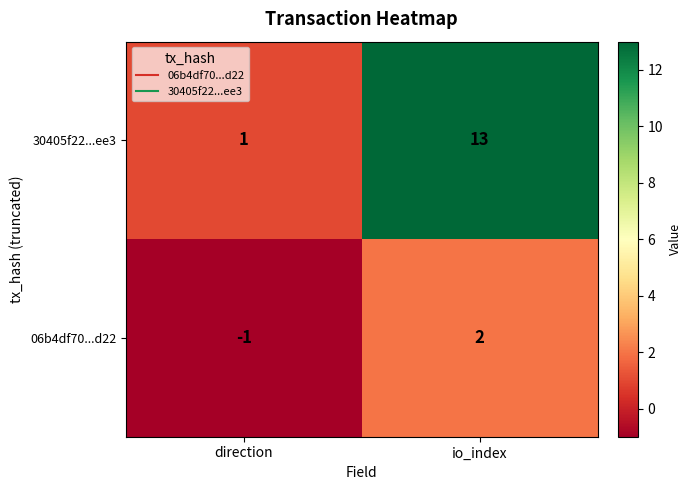

Which series has the largest range (max minus min)?

30405f22...ee3